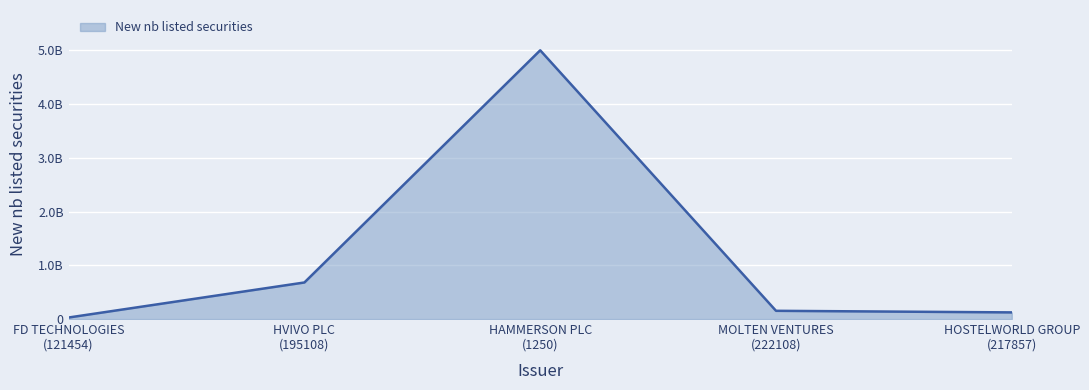

At which category does the data reach its first local peak?

HAMMERSON PLC
(1250)